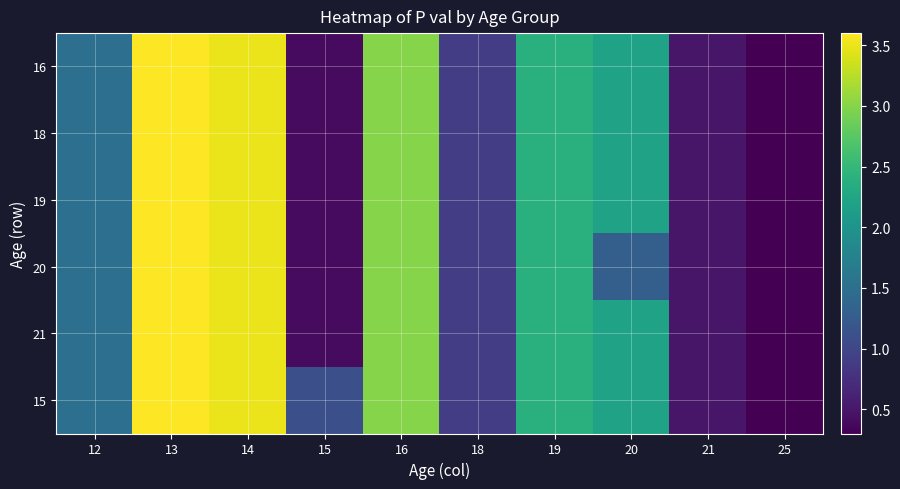

Which has a higher value, 14 or 12?

14